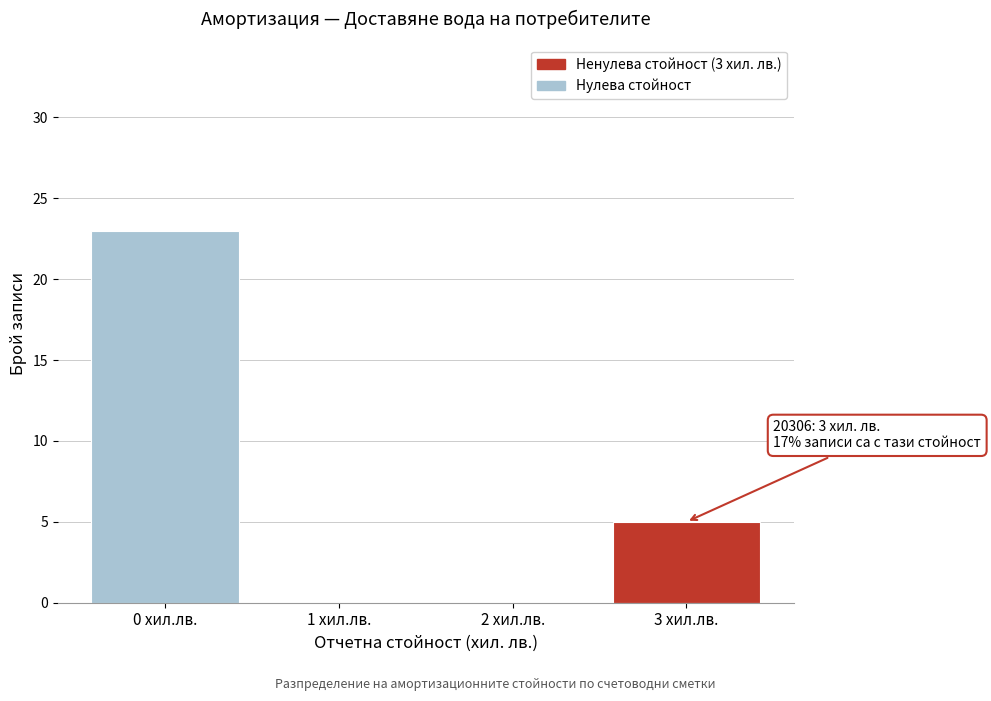

Which range on the x-axis has the tallest bar?

-0.5 to 0.5